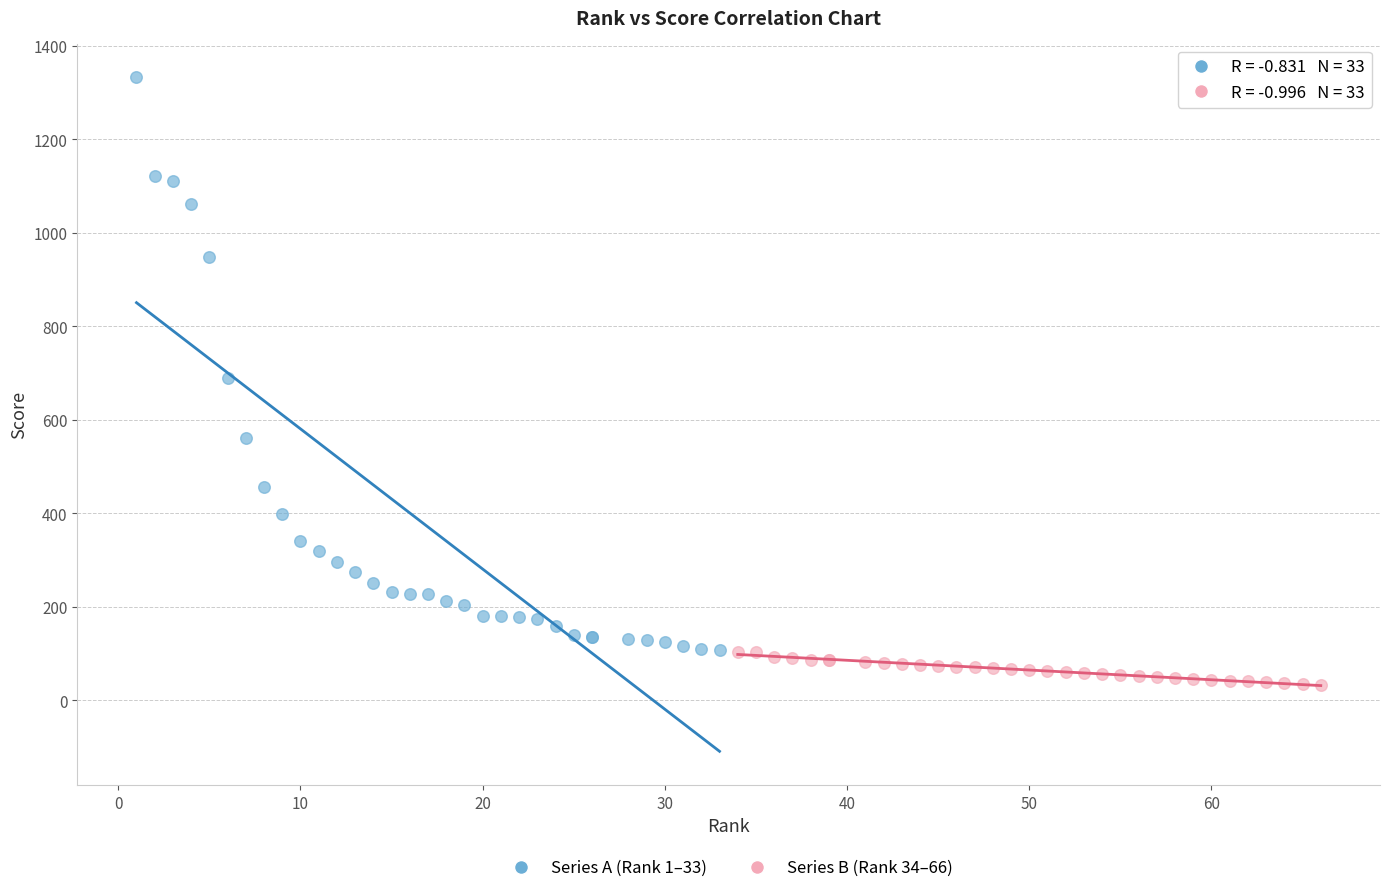

Which series has the widest spread of Y values?

Series A (Rank 1–33)